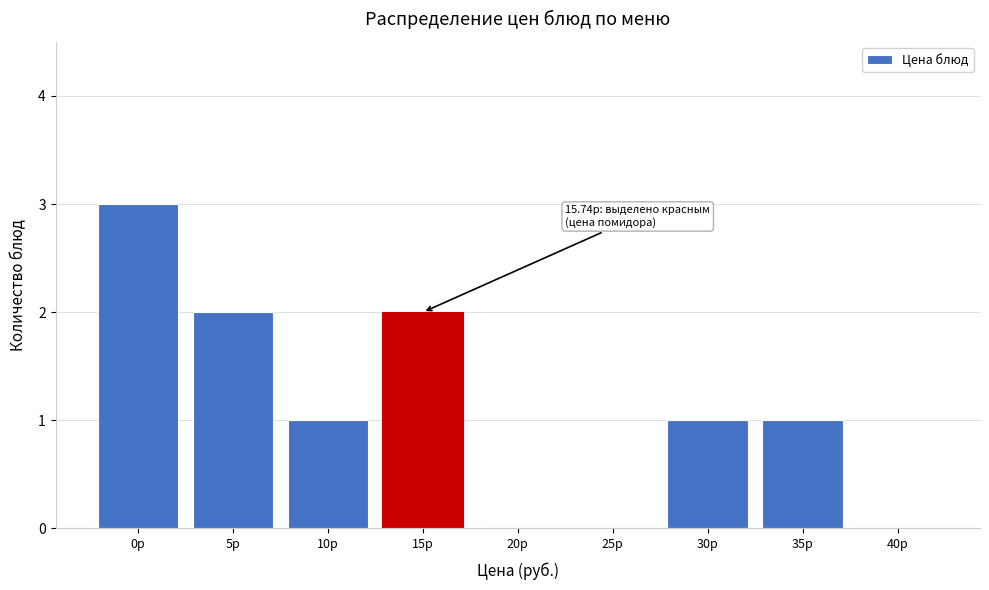

Reading right to left, what are all the values shown in this chart?

40р=0	35р=1	30р=1	25р=0	20р=0	15р=2	10р=1	5р=2	0р=3